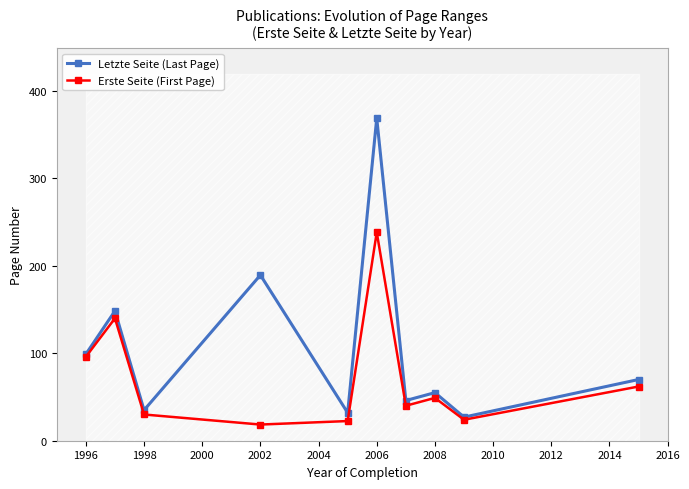

Reading left to right, transcribe all the data shown in this chart.

Letzte Seite (Last Page): 99.0	148.5	35.0	189.5	32.0	369.0	46.0	55.0	27.0	70.0
Erste Seite (First Page): 96.0	140.0	30.0	18.5	22.5	238.5	40.0	49.0	24.0	62.0